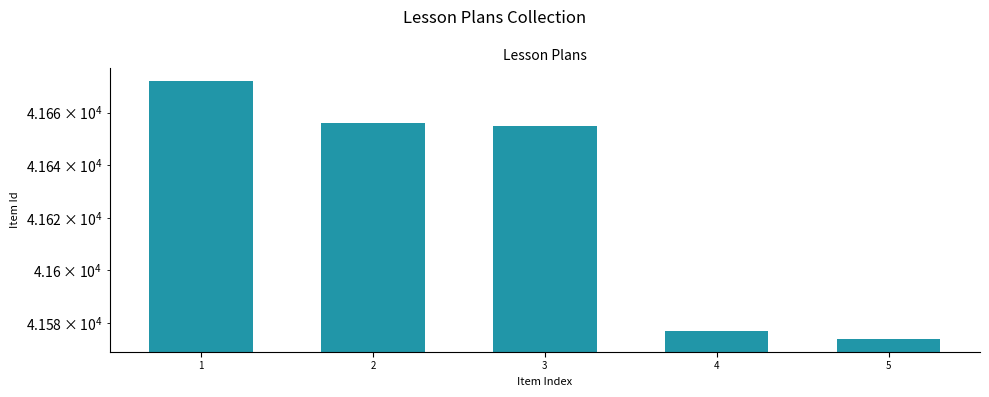

What is the approximate value at 5?

41574